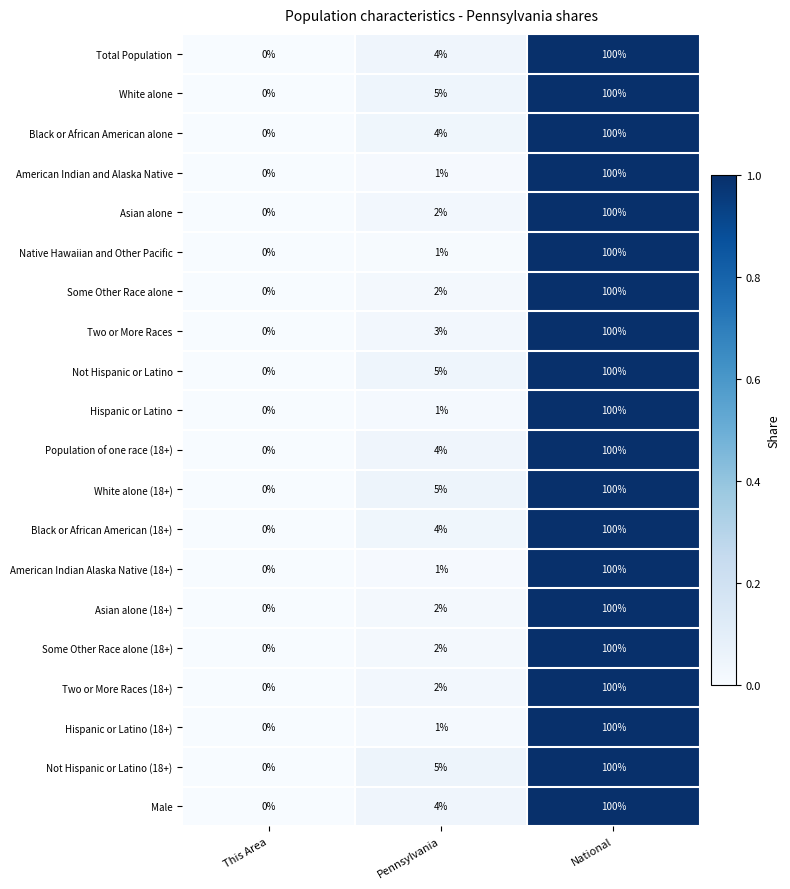

What value does the Not Hispanic or Latino (18+) series have at National?

100